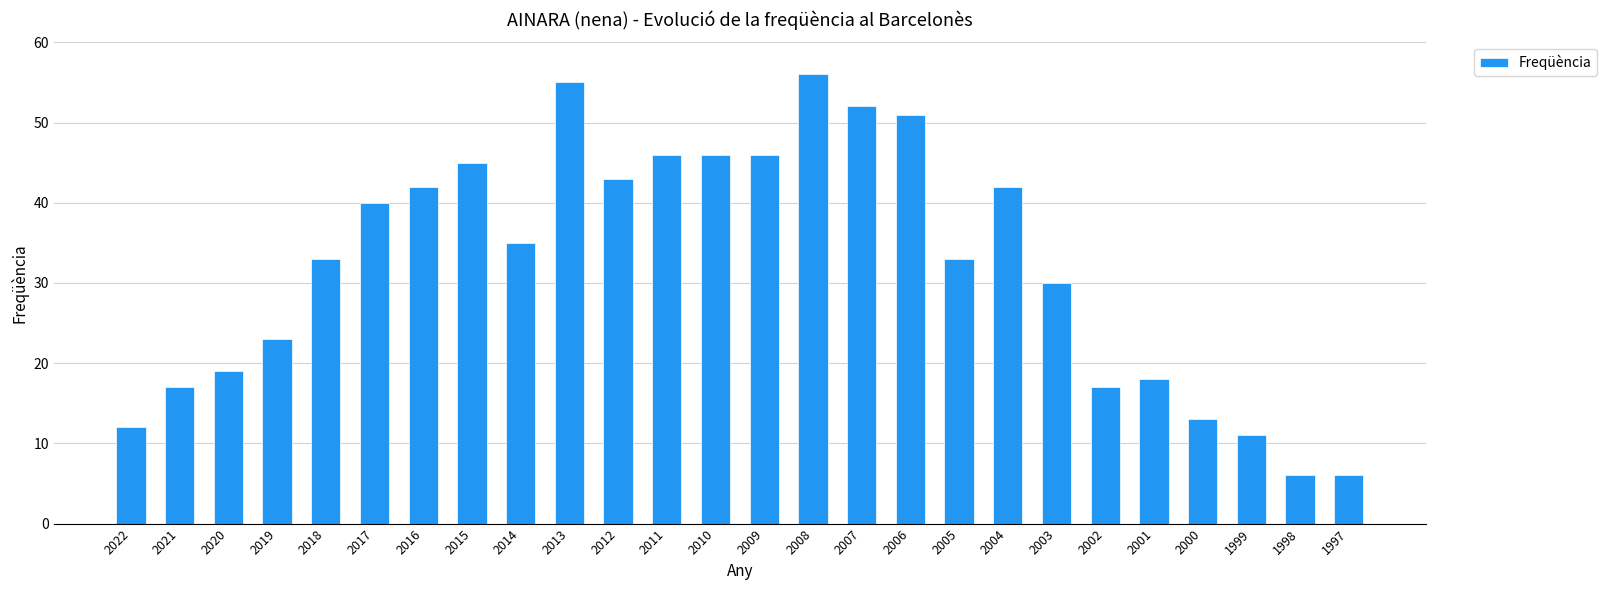

What is the average value?

32